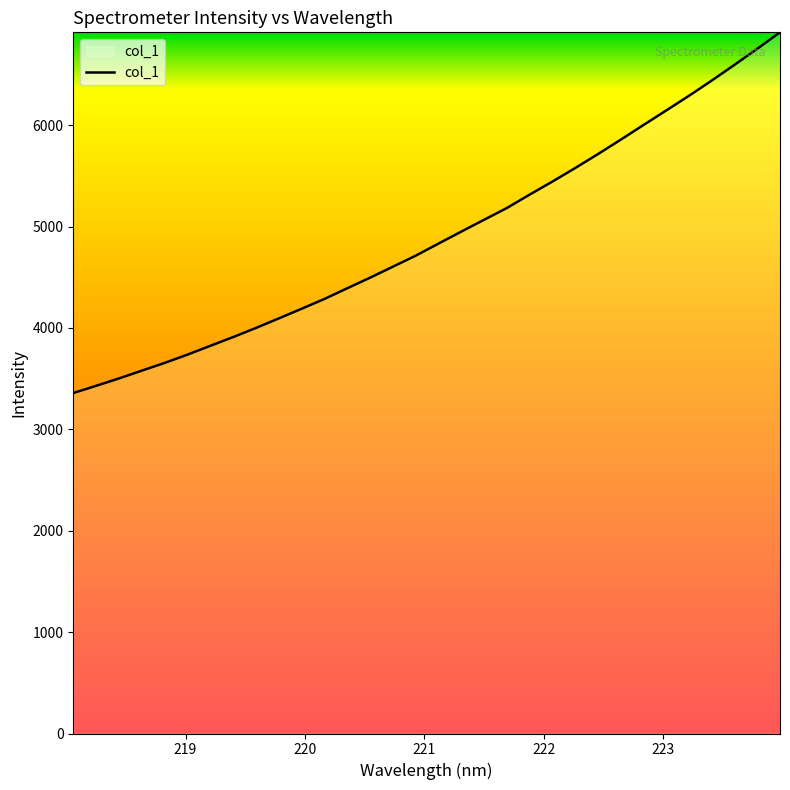

What is the maximum value shown in the chart?

6915.9